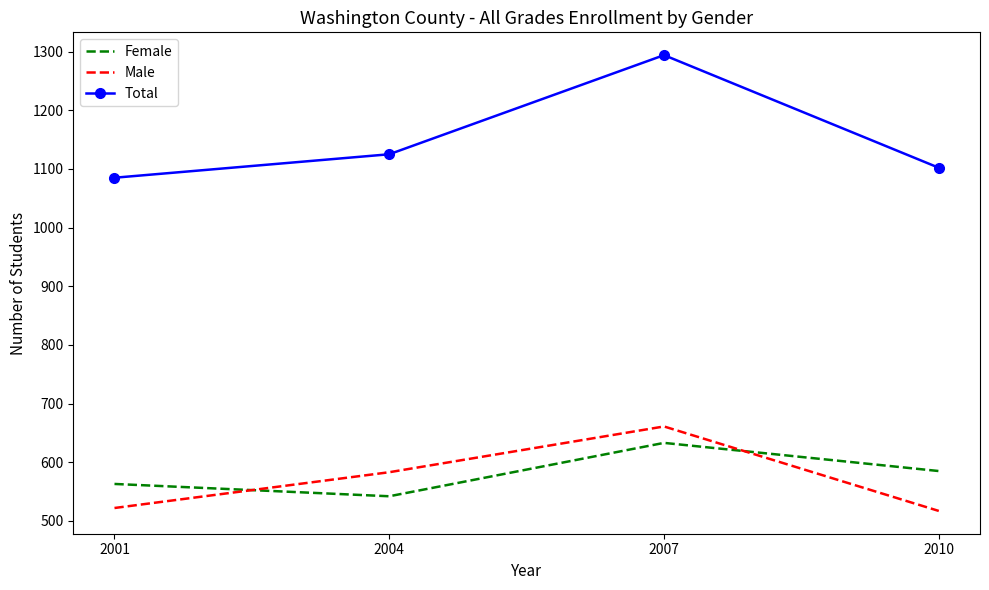

Rank the categories by Female value from lowest to highest.

2004, 2001, 2010, 2007